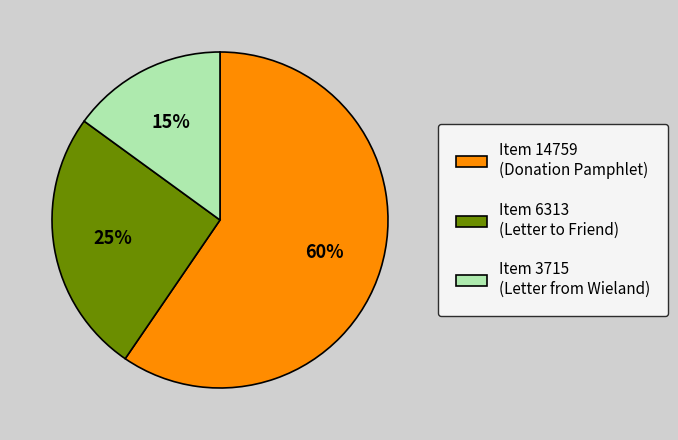

To the nearest percent, what is the difference between the largest and smallest slice percentages?

45%